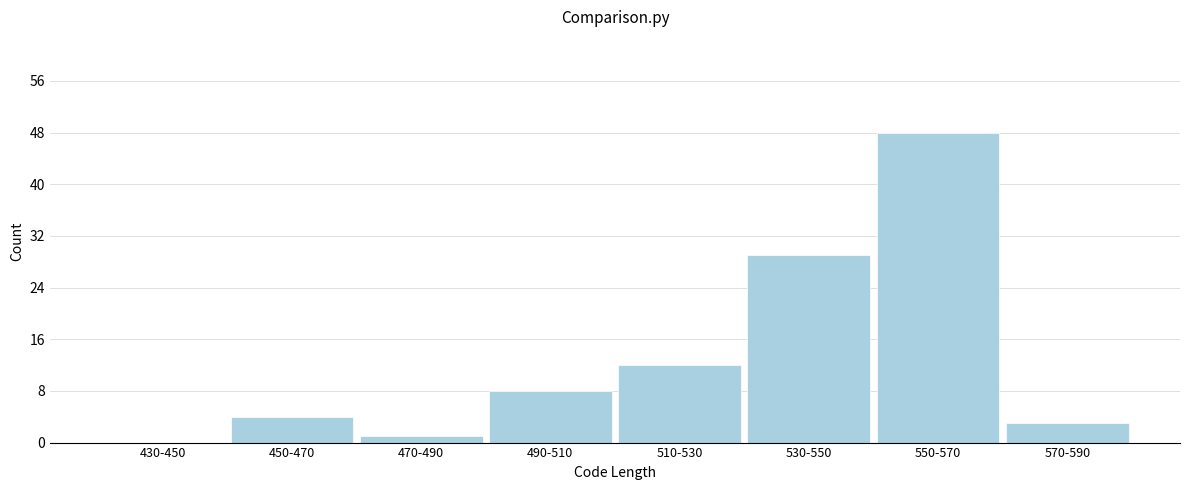

Reading right to left, extract all data points from this chart.

570-590=3	550-570=48	530-550=29	510-530=12	490-510=8	470-490=1	450-470=4	430-450=0